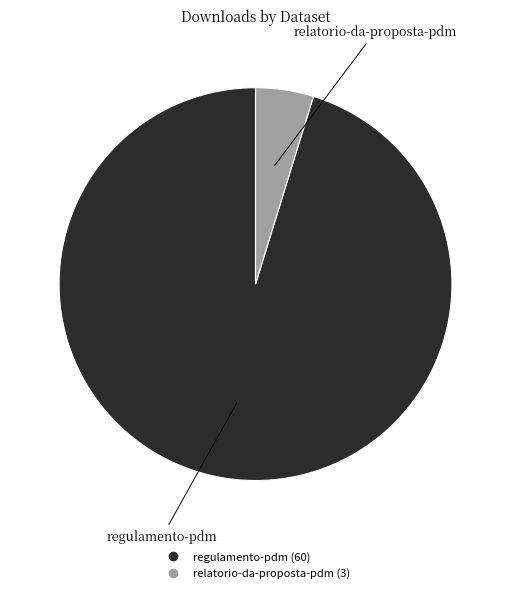

Which has a higher value, regulamento-pdm or relatorio-da-proposta-pdm?

regulamento-pdm